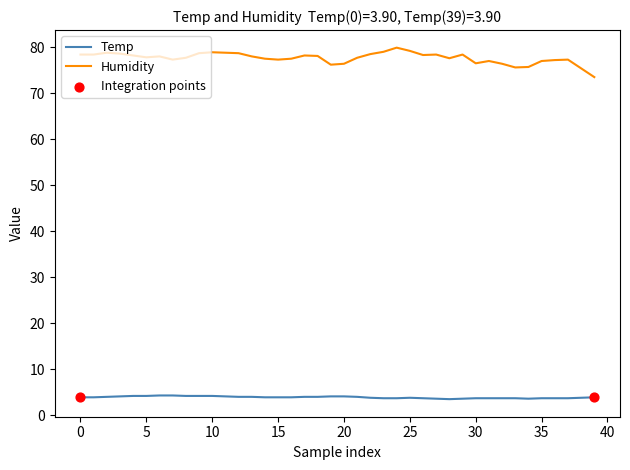

Which series has the widest spread of values?

Humidity